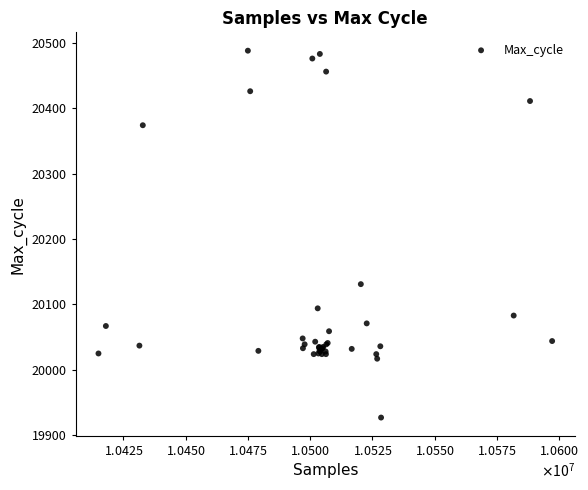

What Y value in the scatter plot is closest to 20207?

20131